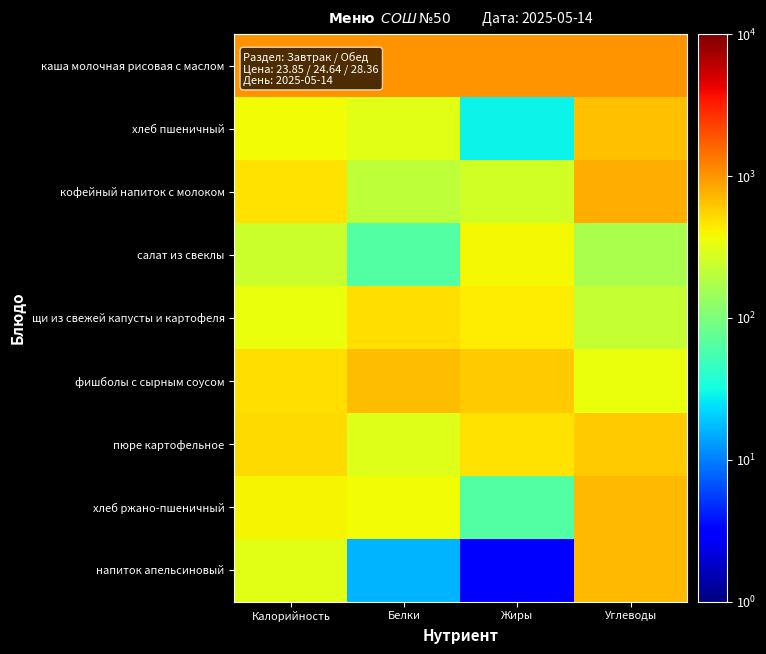

Reading left to right, extract all data points from this chart.

каша молочная рисовая с маслом: Калорийность=1000.0	Белки=1000.0	Жиры=1000.0	Углеводы=1000.0
хлеб пшеничный: Калорийность=370.7	Белки=312.5	Жиры=28.7	Углеводы=663.6
кофейный напиток с молоком: Калорийность=473.5	Белки=205.6	Жиры=258.4	Углеводы=783.7
салат из свеклы: Калорийность=238.9	Белки=64.1	Жиры=392.0	Углеводы=166.6
щи из свежей капусты и картофеля: Калорийность=348.9	Белки=496.7	Жиры=435.8	Углеводы=226.7
фишболы с сырным соусом: Калорийность=489.1	Белки=682.6	Жиры=585.8	Углеводы=341.1
пюре картофельное: Калорийность=519.3	Белки=304.3	Жиры=481.0	Углеводы=603.2
хлеб ржано-пшеничный: Калорийность=392.5	Белки=370.1	Жиры=64.6	Углеводы=704.5
напиток апельсиновый: Калорийность=311.5	Белки=16.4	Жиры=2.9	Углеводы=702.6